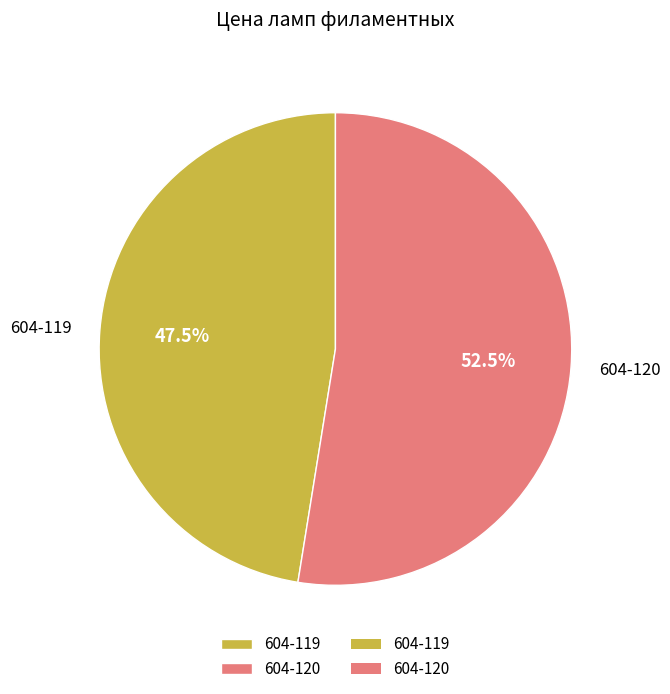

Which category accounts for the majority?

604-120